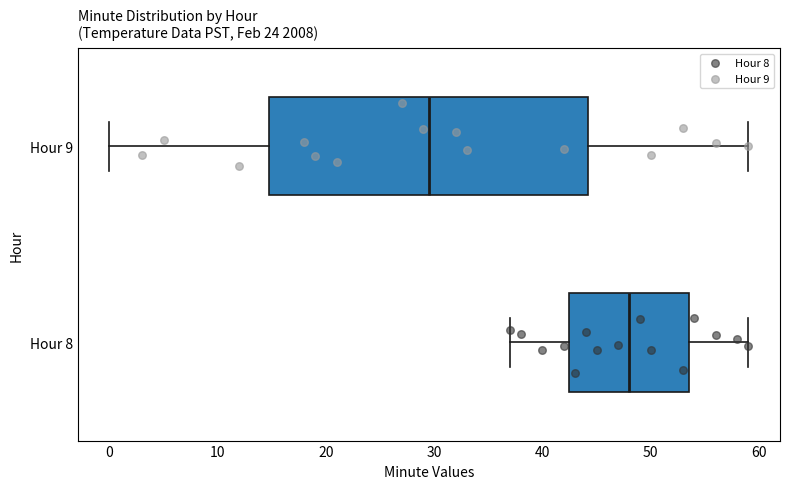

Reading bottom to top, read every box against the x-axis: the position of its median line, the range the box covers, and the ends of its whiskers. The values are not printed on the chart, so give them approximately, as read against the axis.

Hour 8: median 48, box 43 to 54, whiskers 37 to 59
Hour 9: median 30, box 15 to 44, whiskers 0 to 59